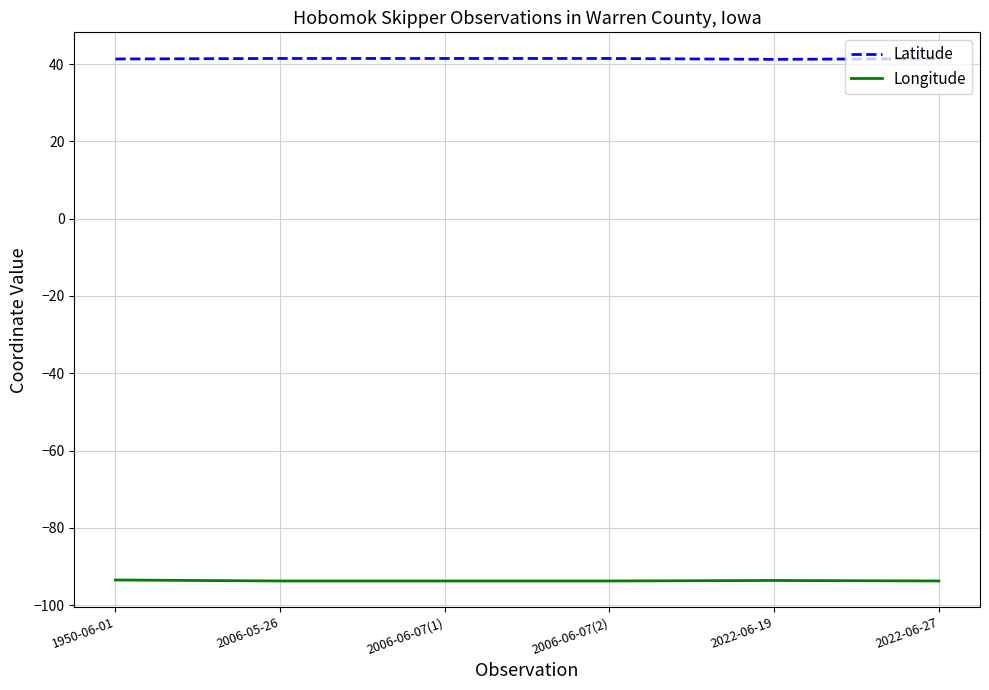

True or false: Longitude and Latitude cross at least once.

False